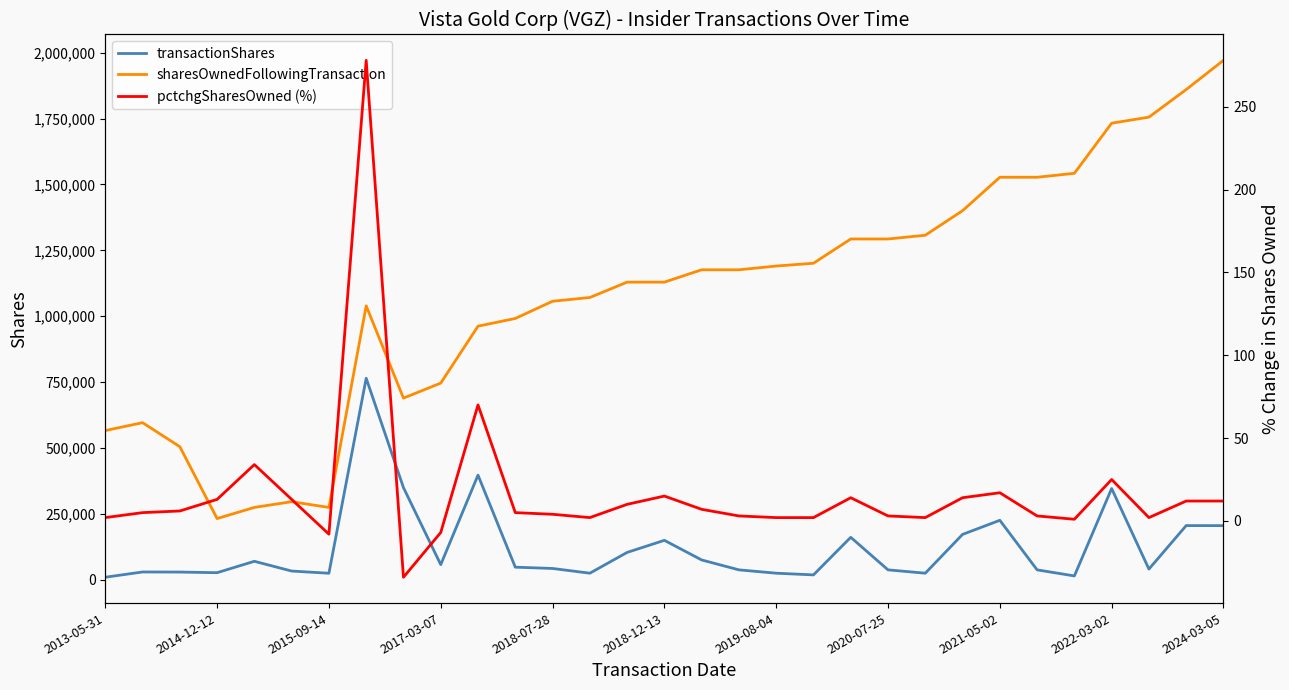

What value does the sharesOwnedFollowingTransaction series have at 11, to the nearest 100?

991600